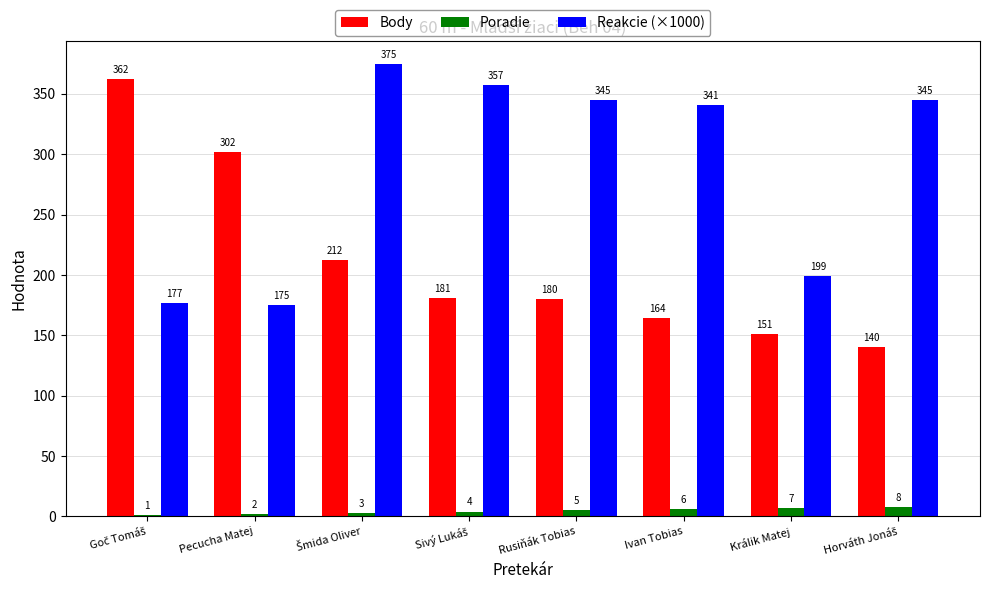

What is the total value across all series at Králik Matej?

357